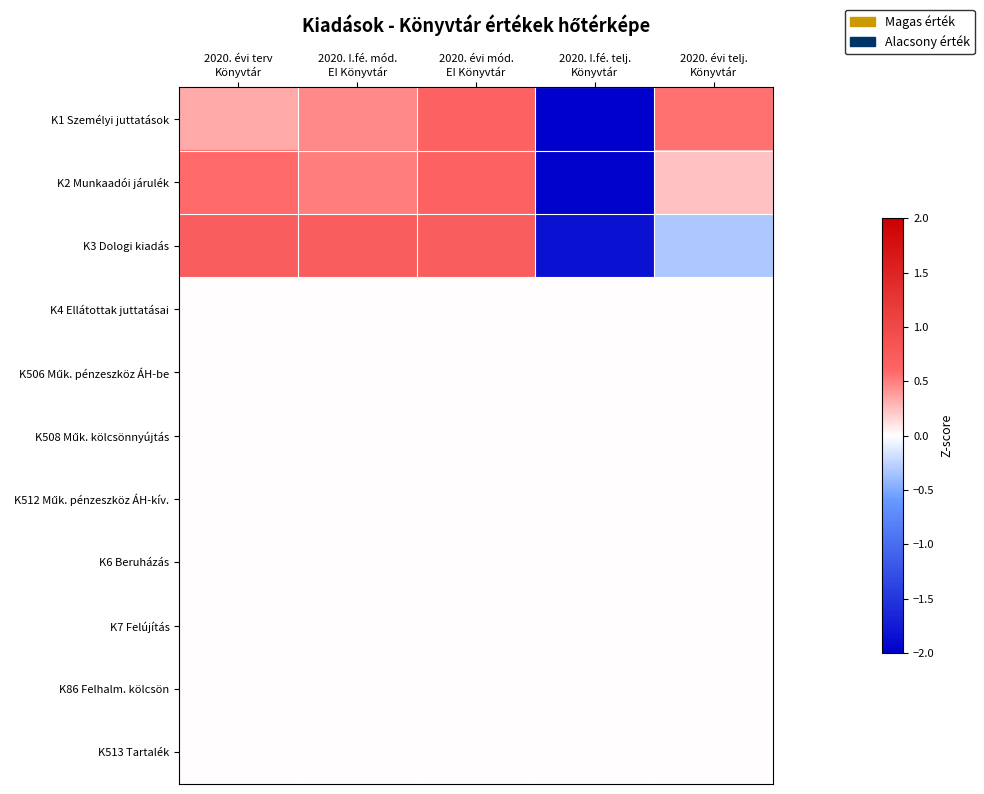

Which has a higher value, 2020. évi terv
Könyvtár or 2020. I.fé. mód.
EI Könyvtár?

2020. I.fé. mód.
EI Könyvtár